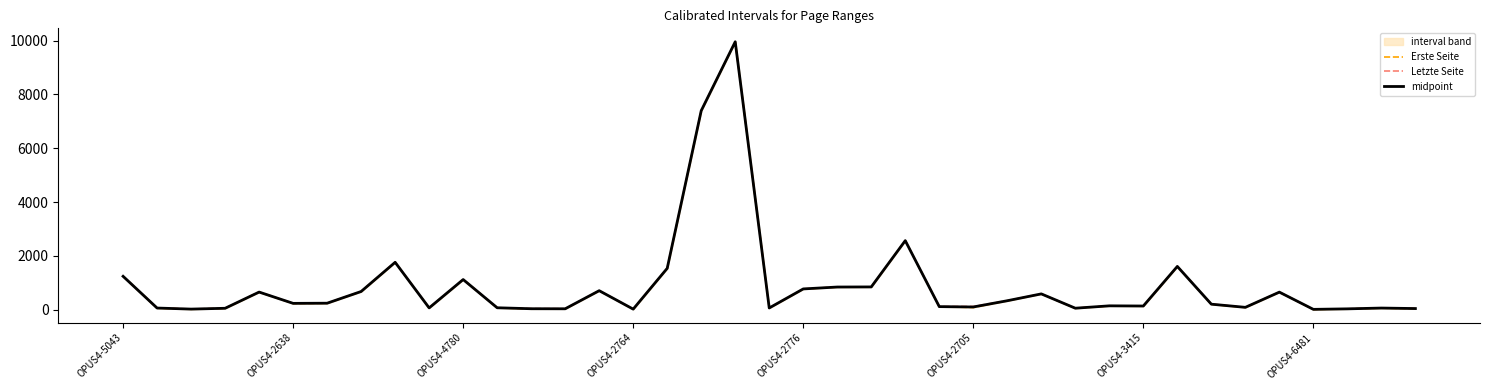

Rank the series at 22 from lowest to highest value.

Erste Seite, midpoint, Letzte Seite